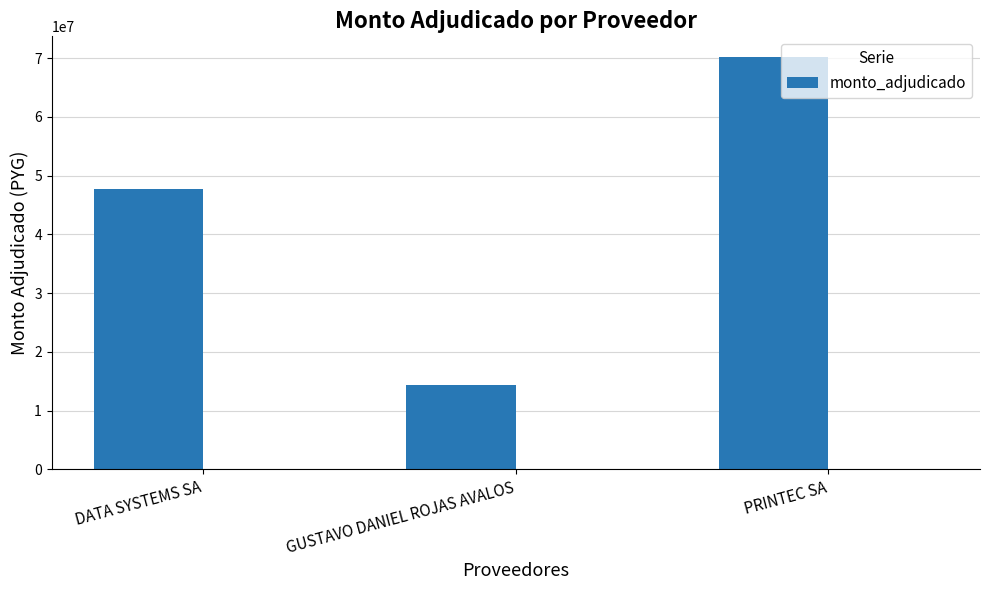

What is the label of the 2nd bar from the left?

GUSTAVO DANIEL ROJAS AVALOS